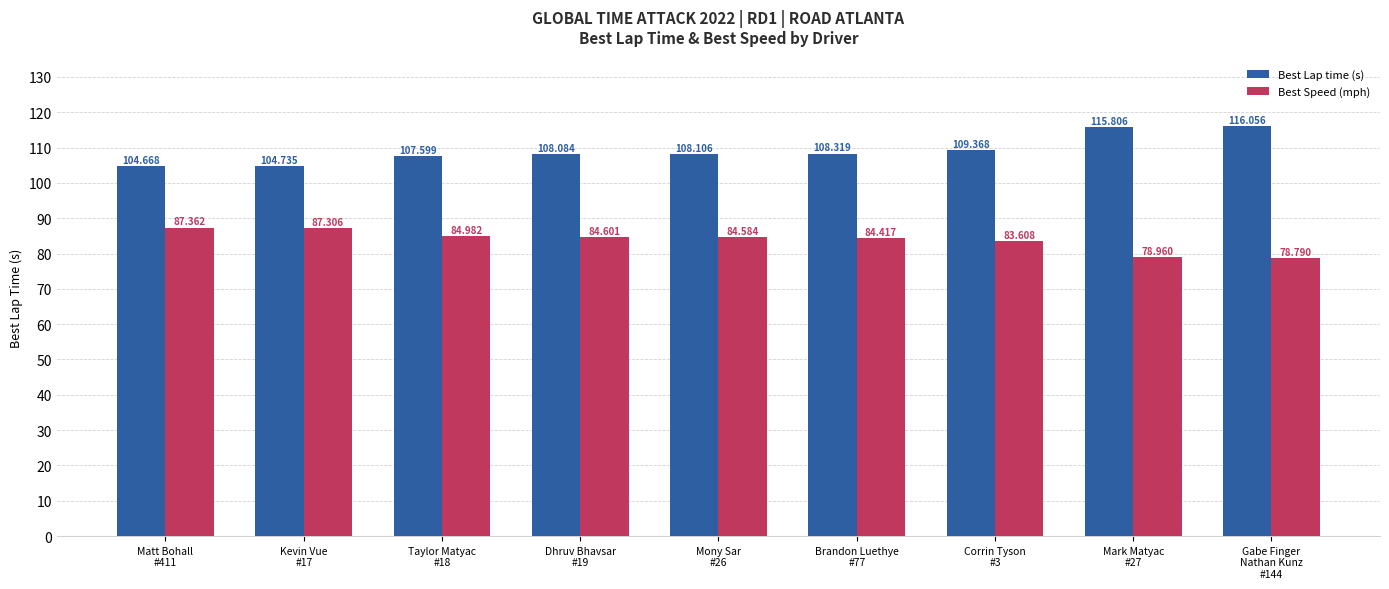

What is the smallest value displayed?

78.8